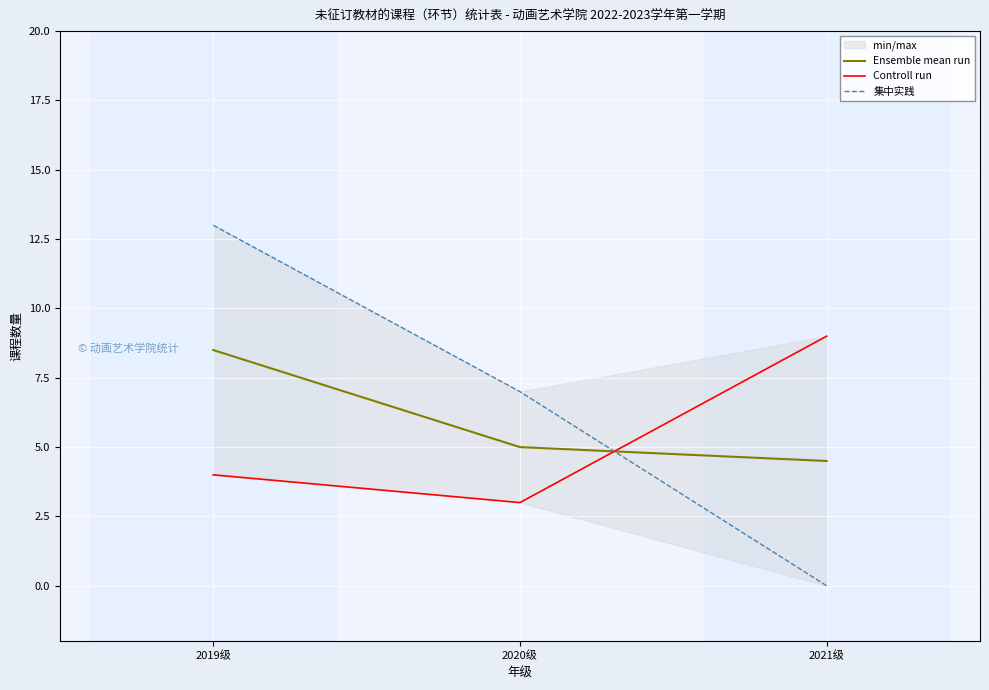

What is the value of the Controll run point at the 1st from the left?

4.0